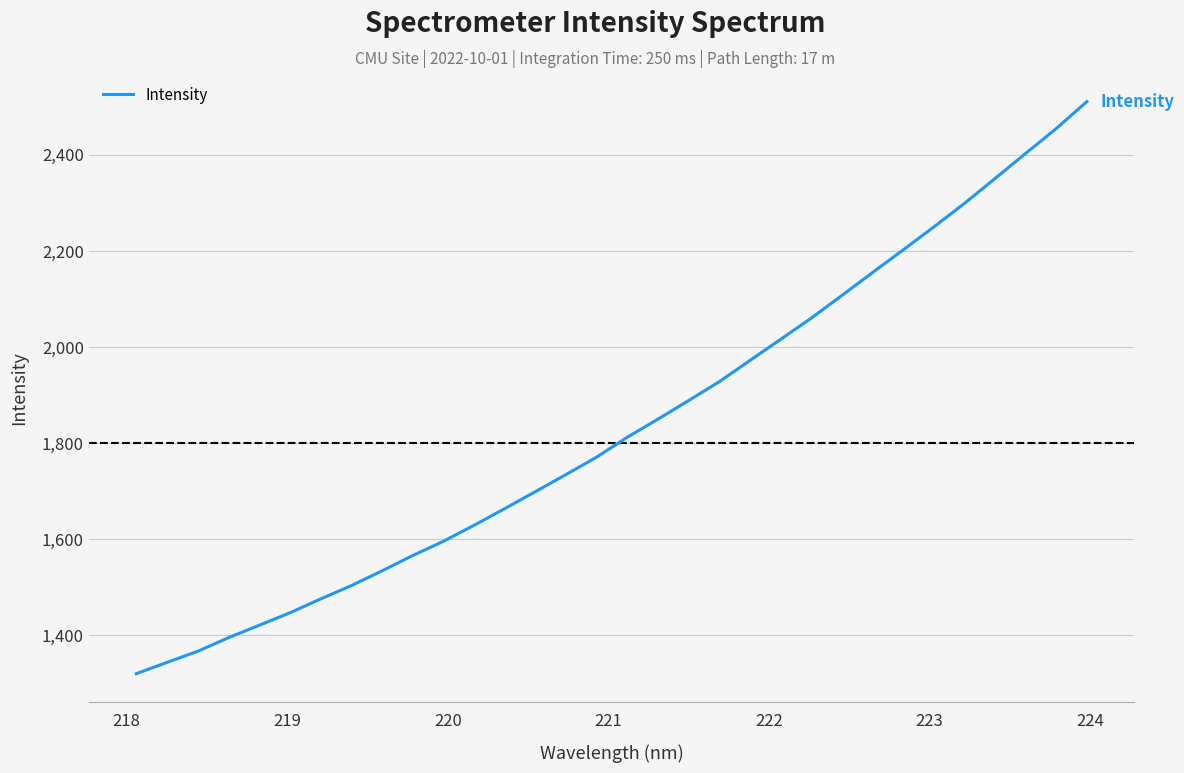

What is the minimum value shown in the chart?

1320.0